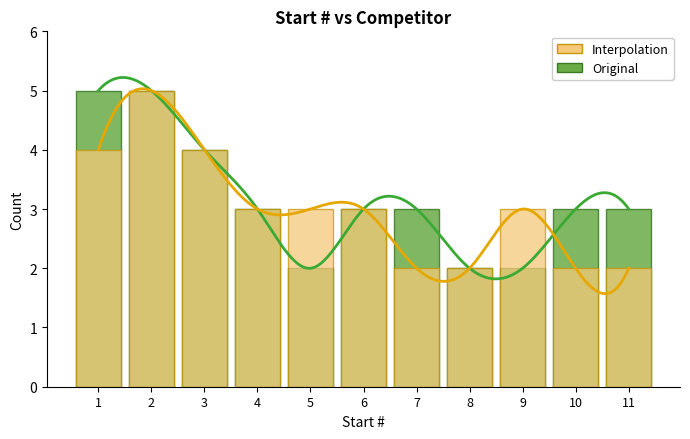

The value of Interpolation at 4 is 3. True or false?

True